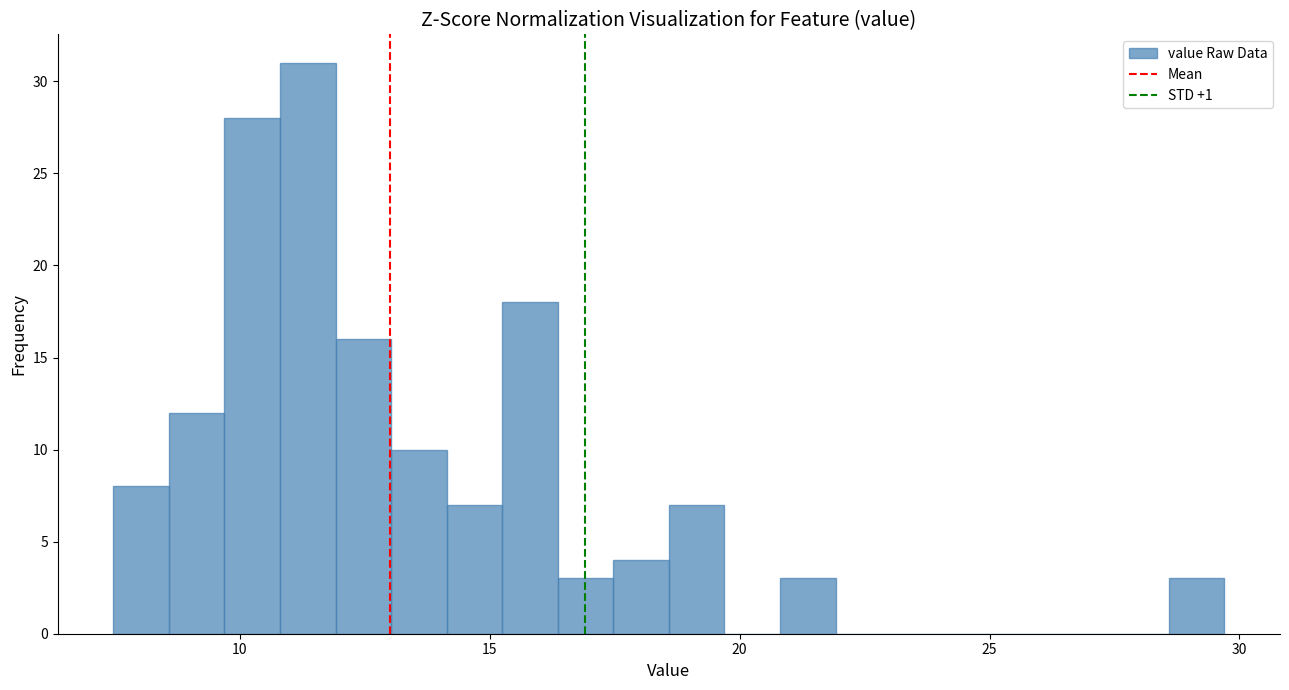

Read against the x-axis, roughly where is the centre of the tallest bar?

11.5